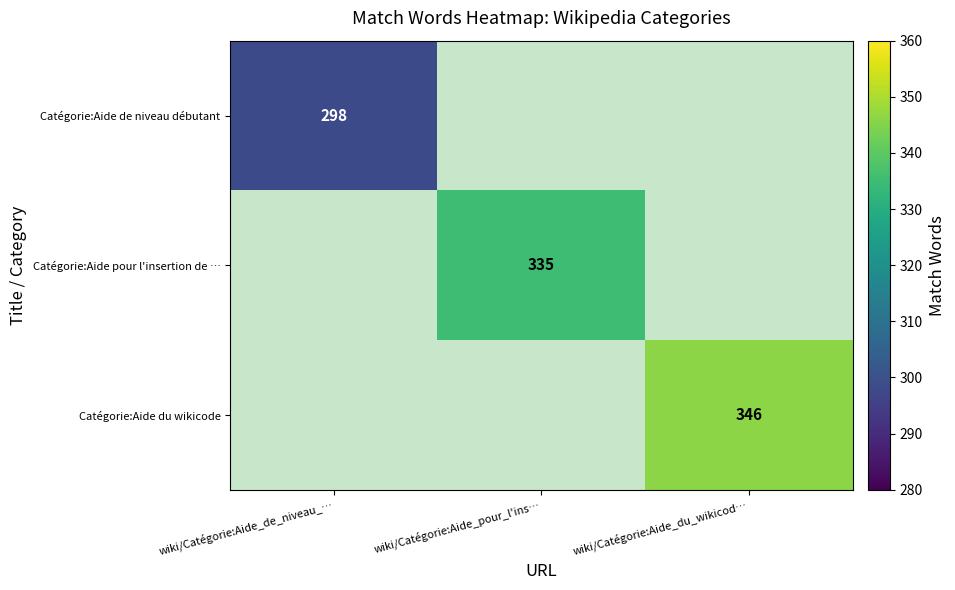

The Catégorie:Aide de niveau débutant series shows 532 at wiki/Catégorie:Aide_de_niveau_…. True or false?

False